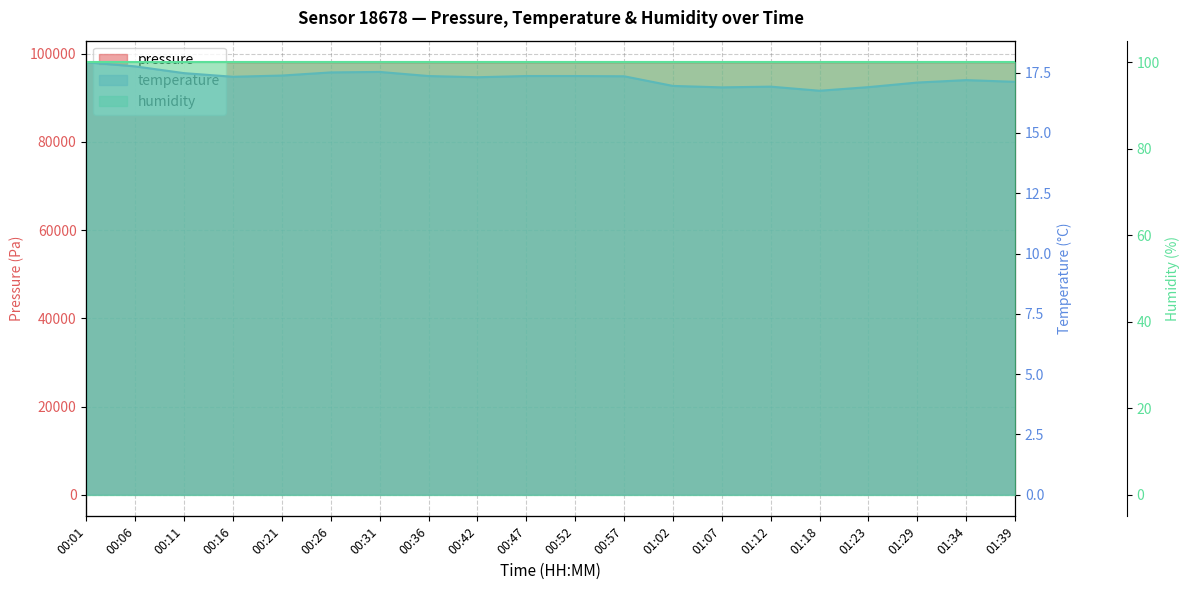

True or false: humidity and pressure intersect in this chart.

False